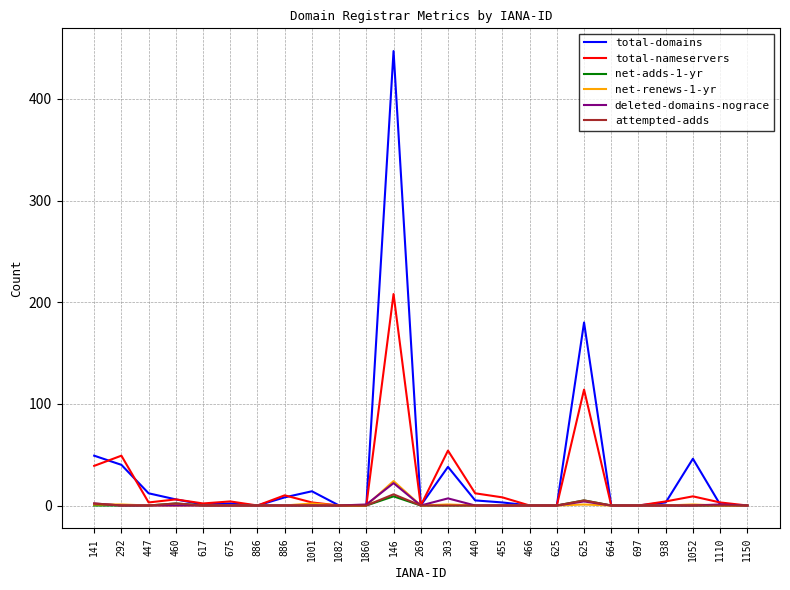

What is the average value of the total-domains series?

34